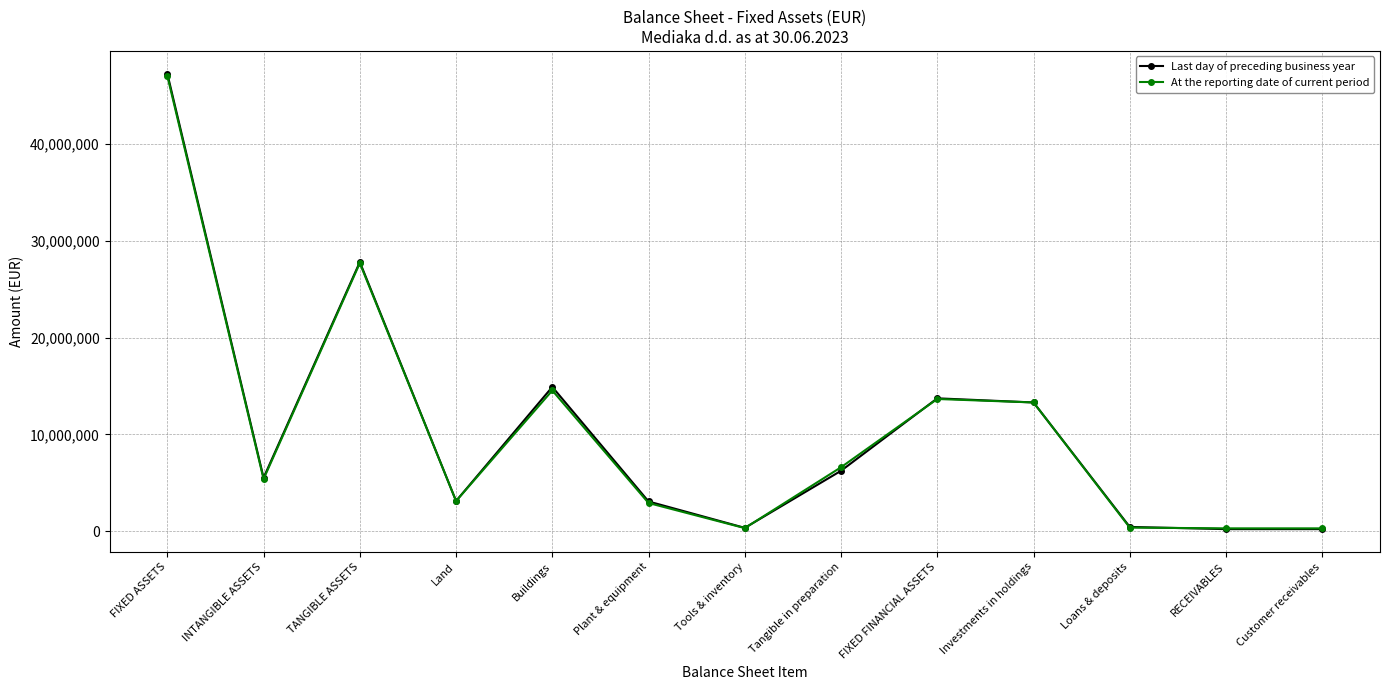

The value of Last day of preceding business year at Tangible in preparation is 6233752. True or false?

True